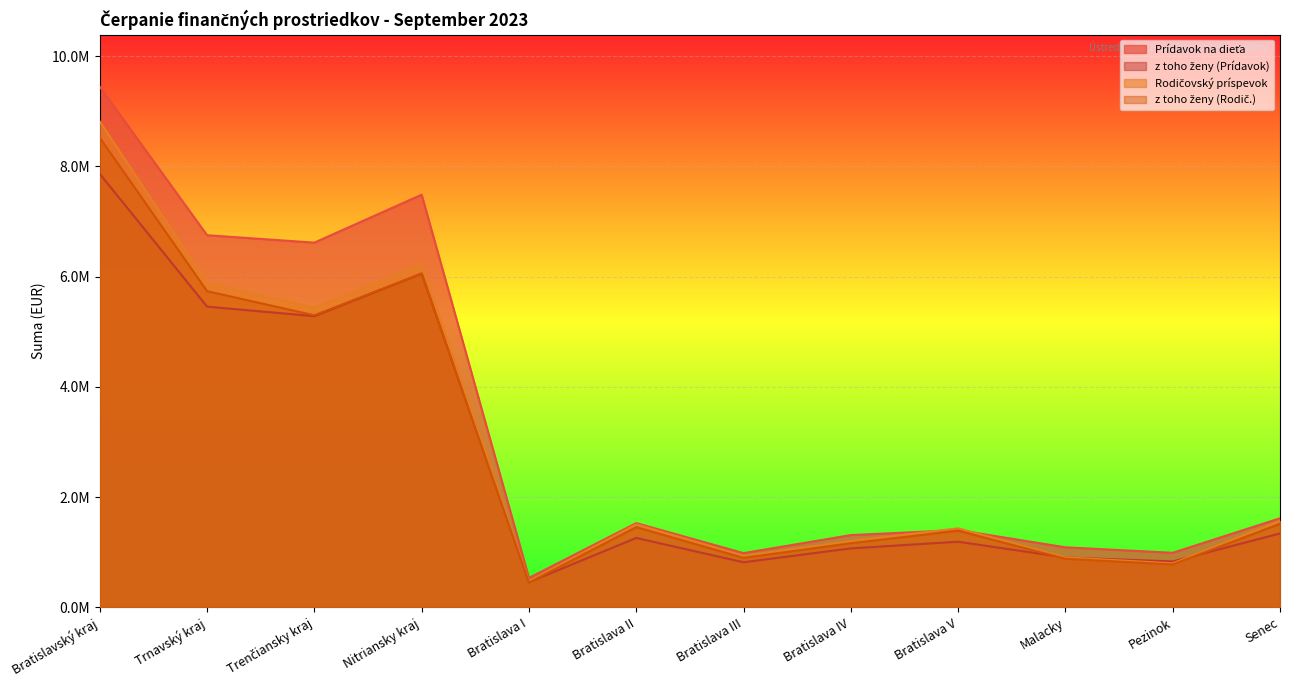

How many data points in z toho ženy (Prídavok) are less than 1258230?

6